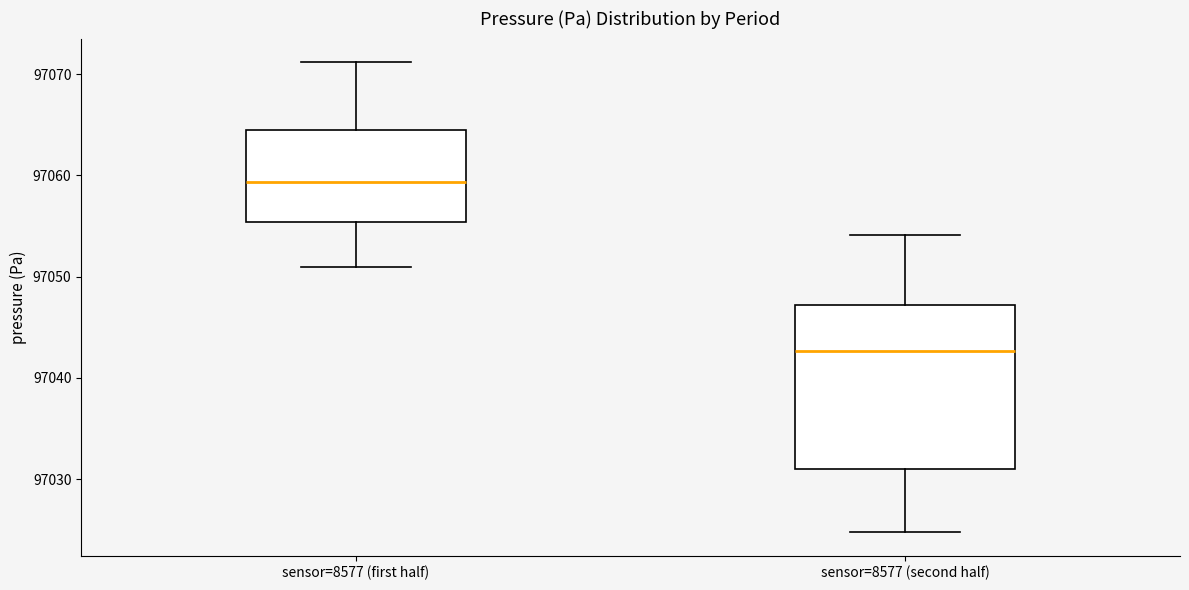

Comparing the boxes themselves (not the whiskers), which one is the tallest?

sensor=8577 (second half)